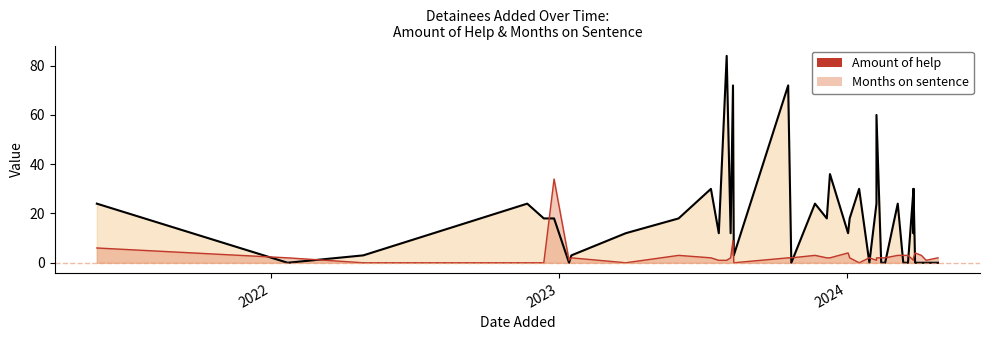

True or false: Amount of help has more than 2 interior local peaks.

True